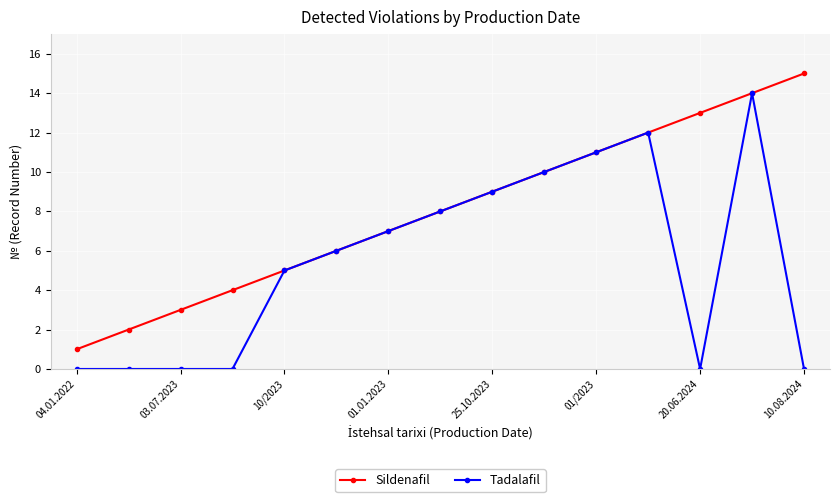

List the series in order of their overall mean, lowest first.

Tadalafil, Sildenafil